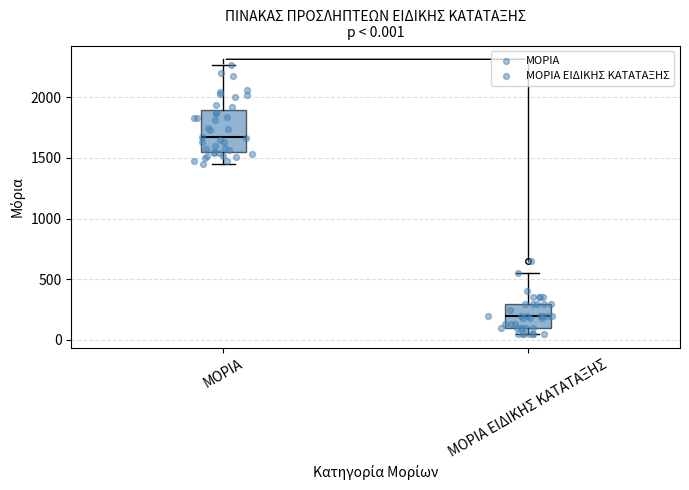

Which box's median line is the lowest?

ΜΟΡΙΑ ΕΙΔΙΚΗΣ ΚΑΤΑΤΑΞΗΣ